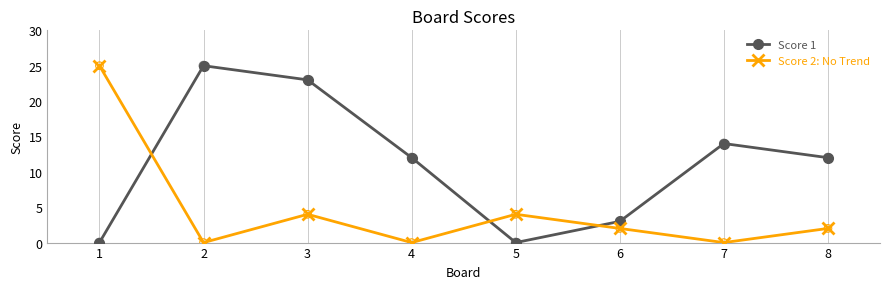

Which series changed the most between 2 and 6?

Score 1